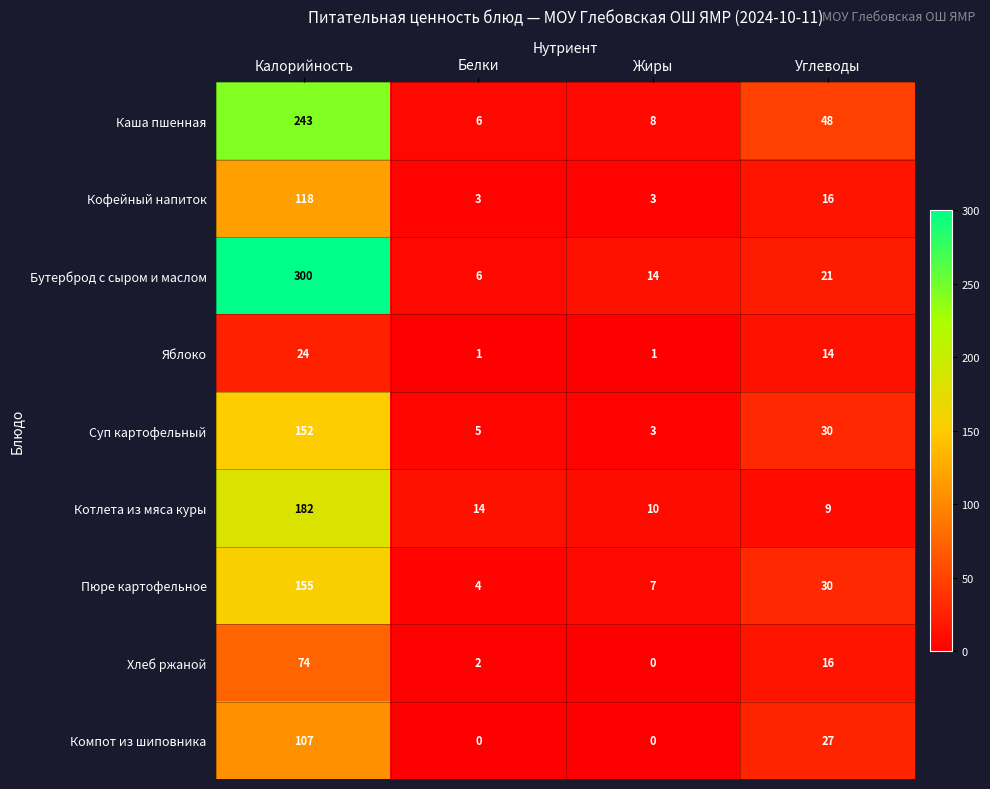

What is the sum of the Пюре картофельное values at Калорийность and Жиры?

162